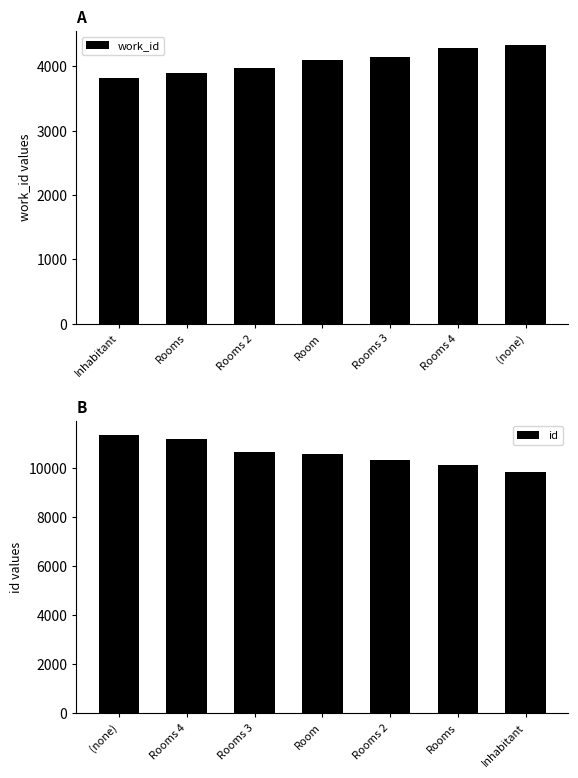

How many values in the work_id series are below 4099?

3